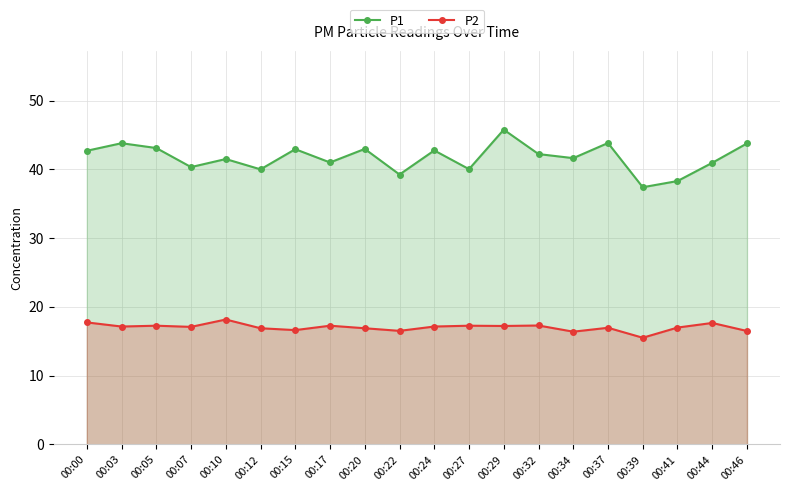

Rank the series at 00:24 from lowest to highest value.

P2, P1